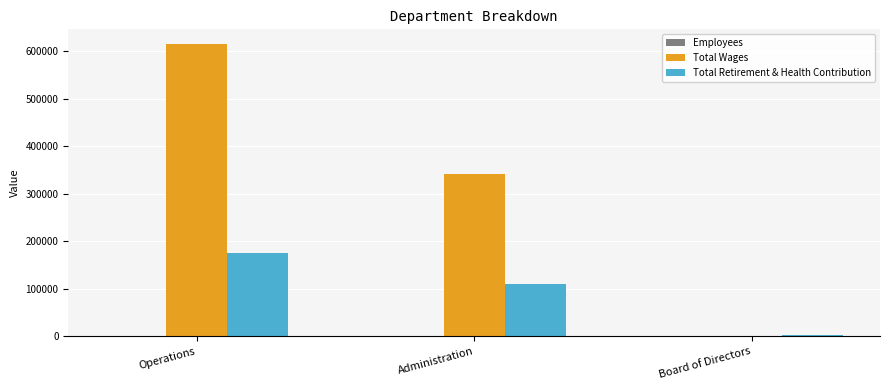

Which label corresponds to the largest value in the chart?

Operations